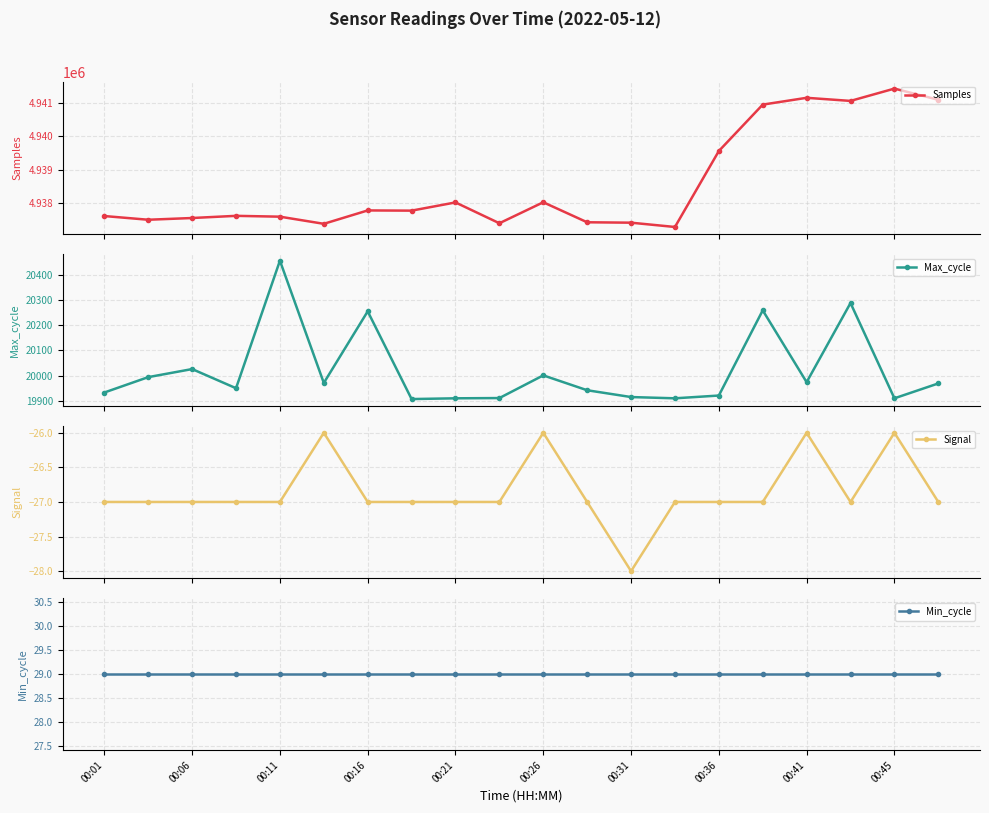

What is the value of the Samples point at the 6th from the left?

4937375